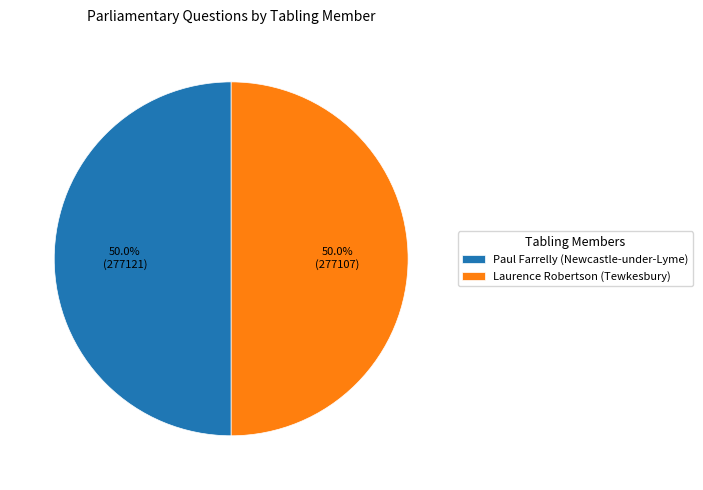

What percentage is the Paul Farrelly (Newcastle-under-Lyme) slice, to the nearest percent?

50%